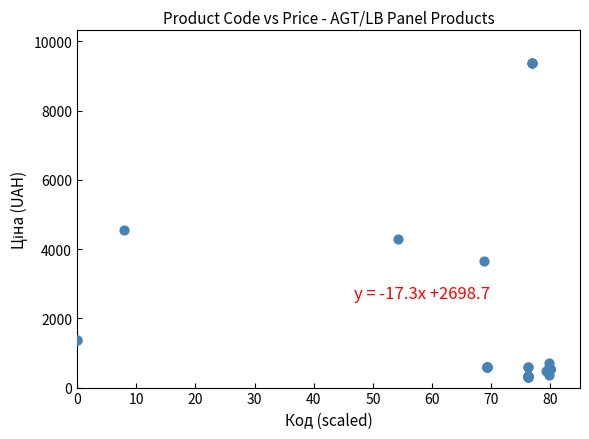

What Y value in the scatter plot is closest to 4847?

4561.9